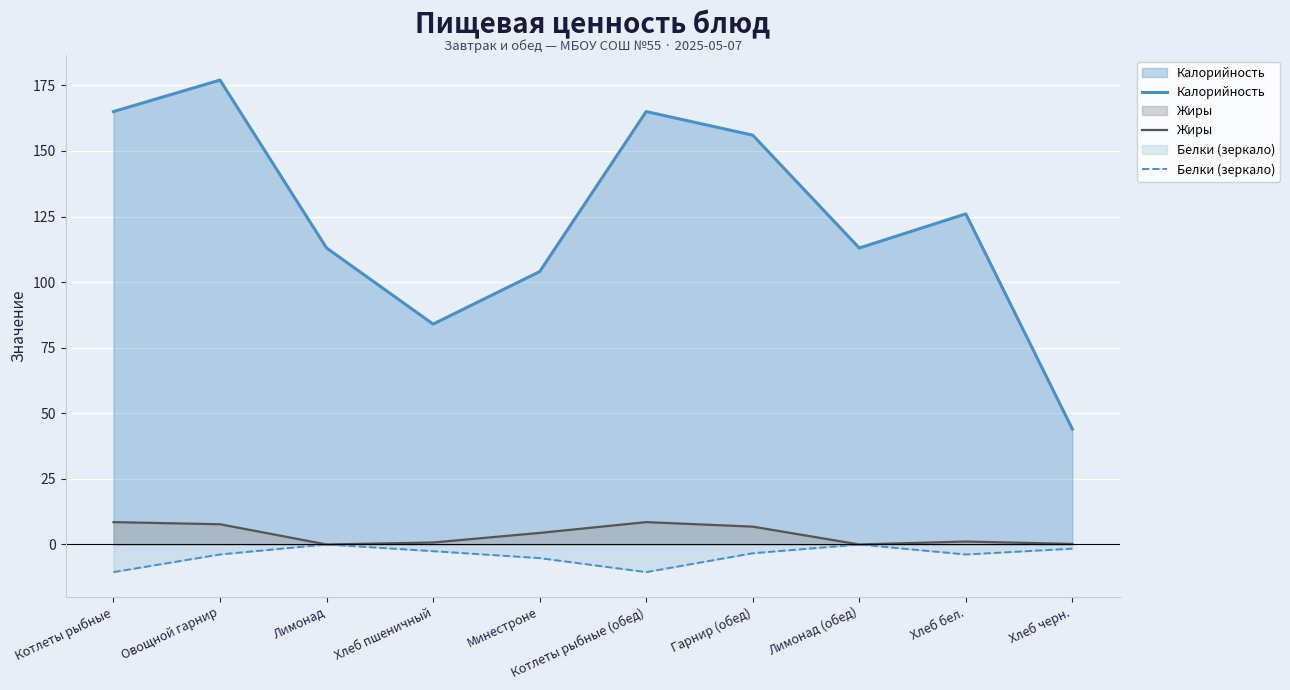

Where is Калорийность nearest to the value 110?

Лимонад